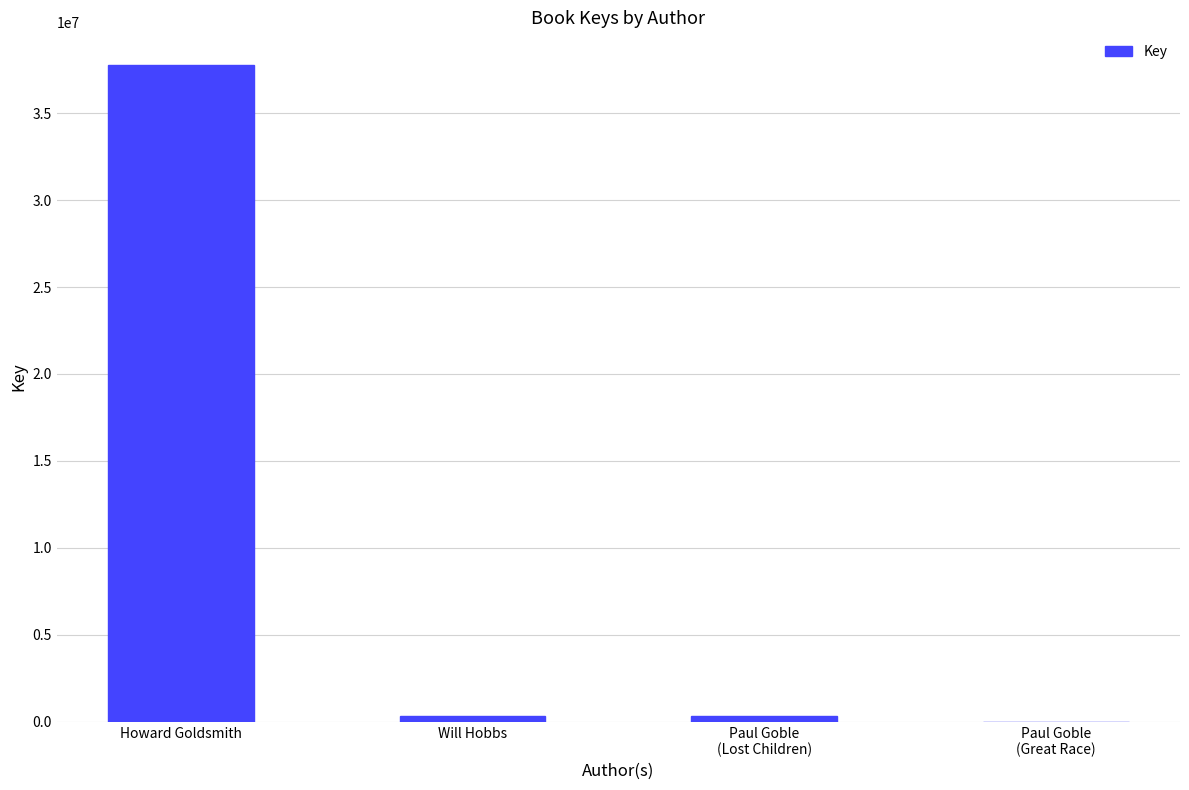

What is the sum of all values?

38416797